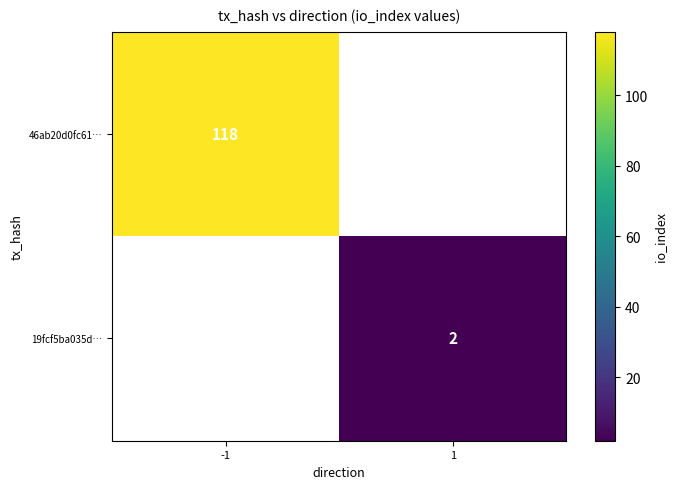

Is it true that 19fcf5ba035d… equals 2 at 1?

True